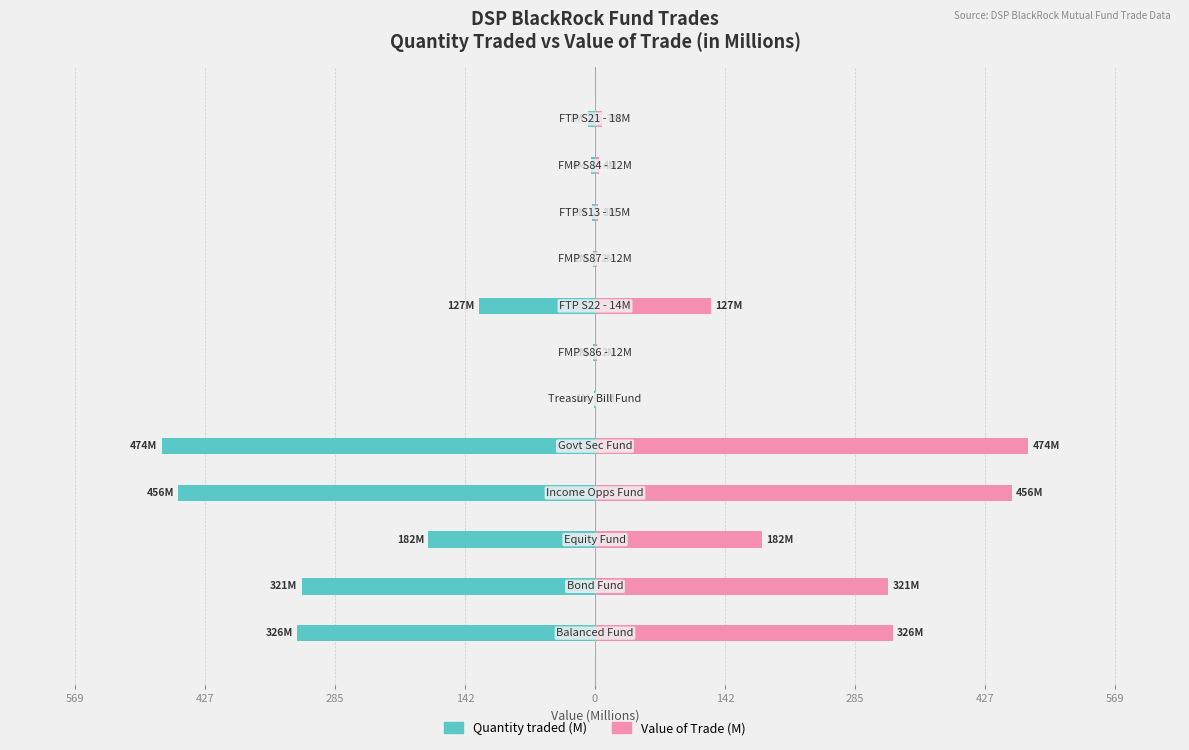

List the series in order of their peak value, highest first.

Value of Trade (M), Quantity traded (M)